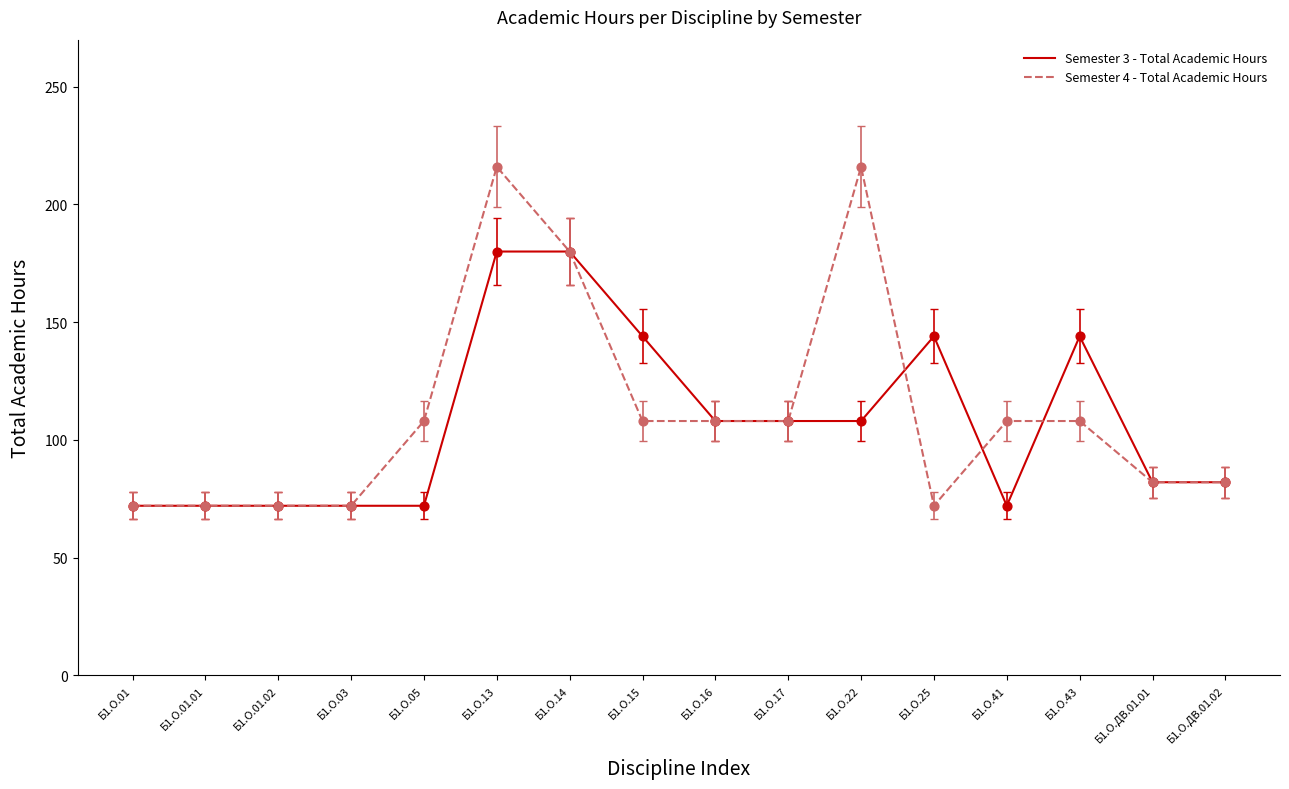

At how many categories does at least one series exceed 110?

6